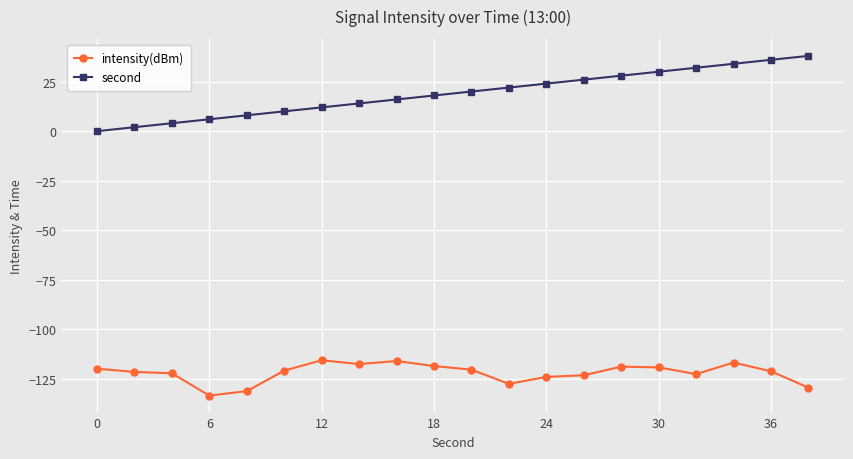

Which series has the largest total across all categories?

second